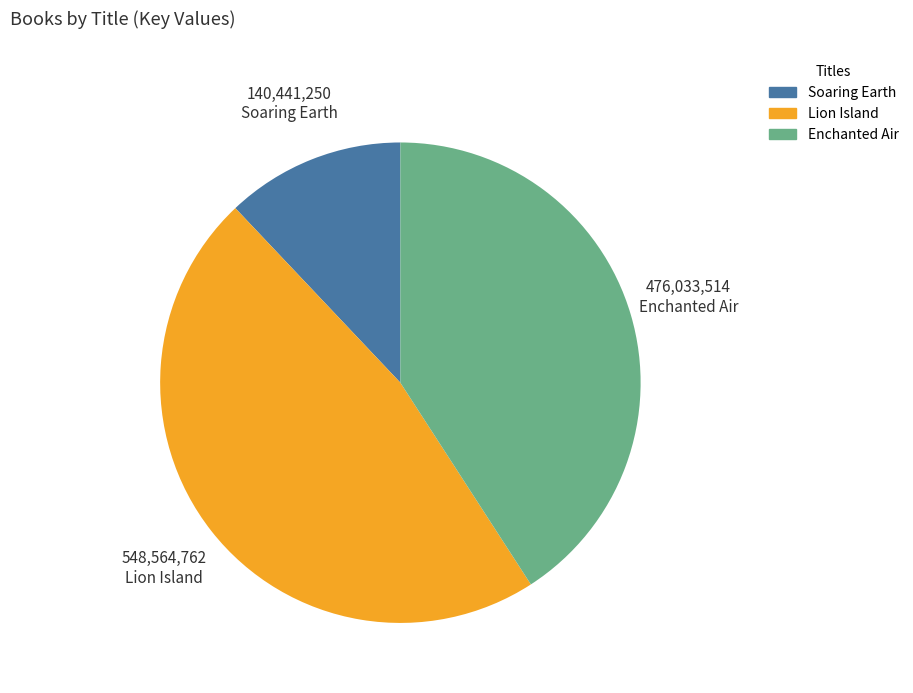

True or false: Enchanted Air accounts for 41% of the total.

True